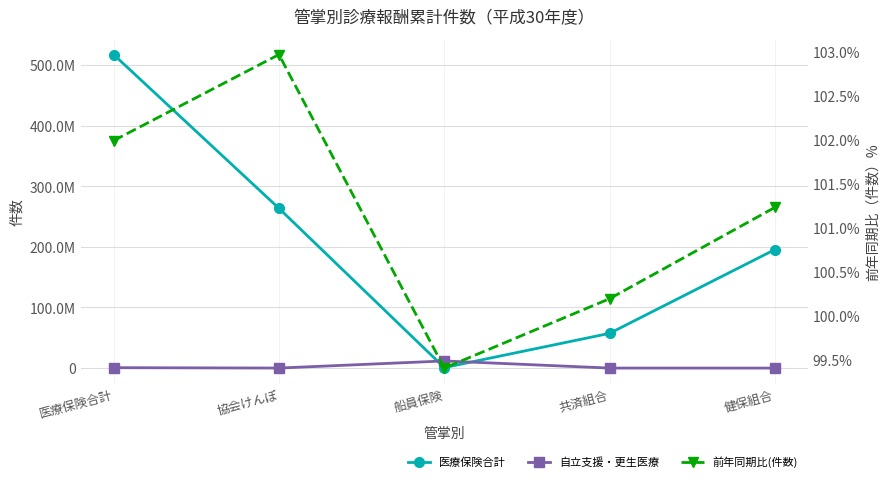

Is it true that 自立支援・更生医療 equals 5.0 at 健保組合?

True